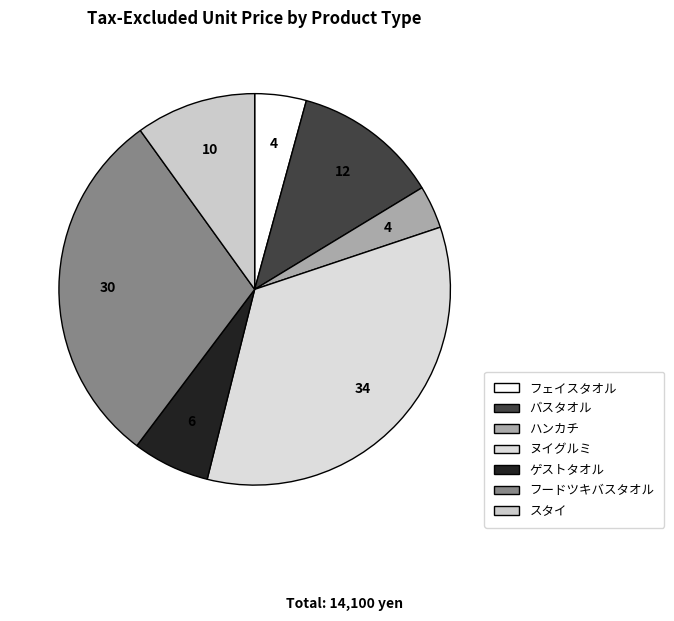

Do ゲストタオル and ハンカチ together represent more than half of the pie?

No